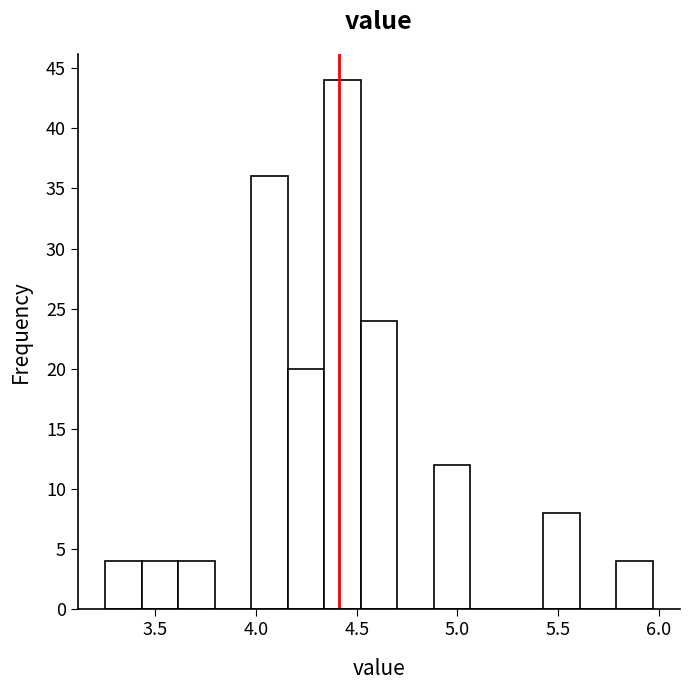

Around what value on the x-axis is the tallest bar? Give the approximate position of its centre, as read against the axis.

4.45